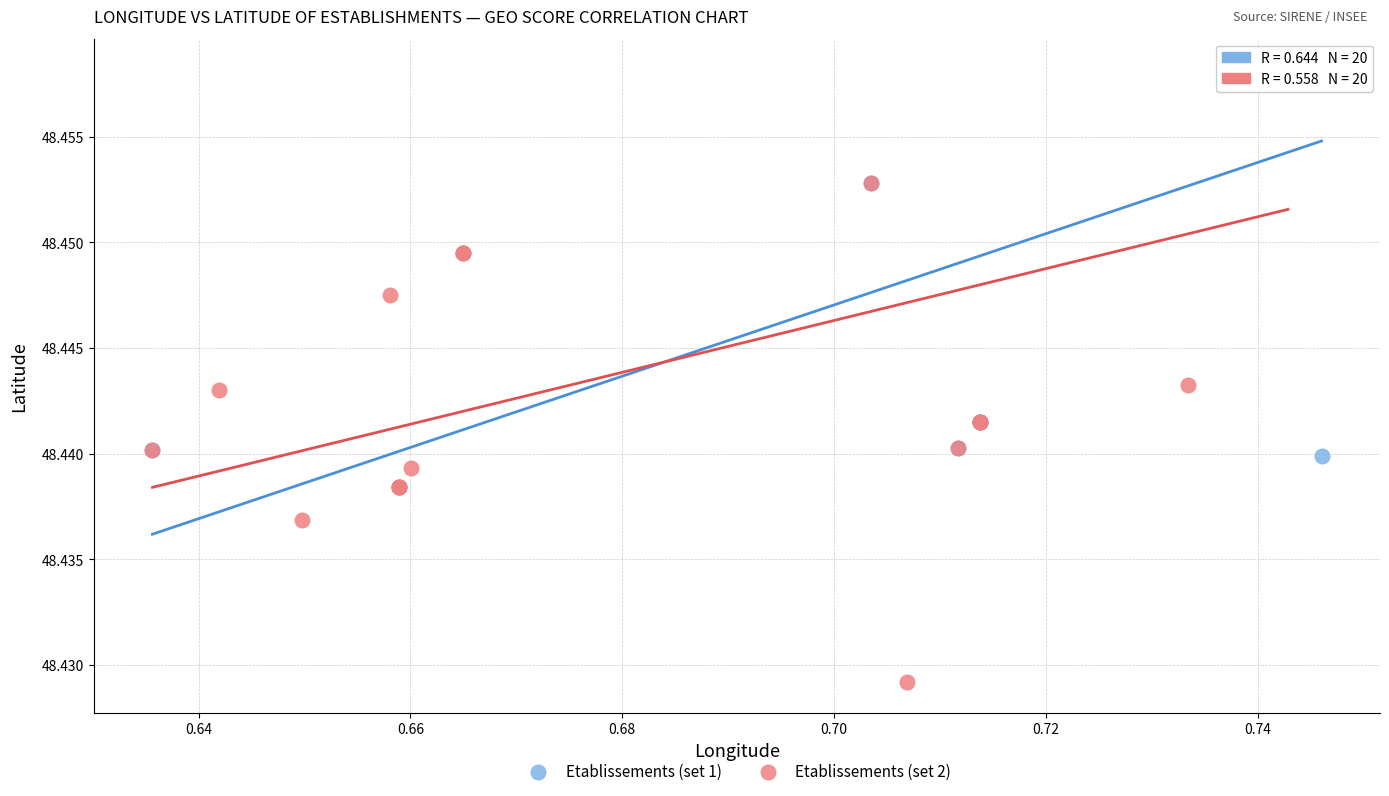

Which series reaches the minimum Y coordinate?

Etablissements (set 2)